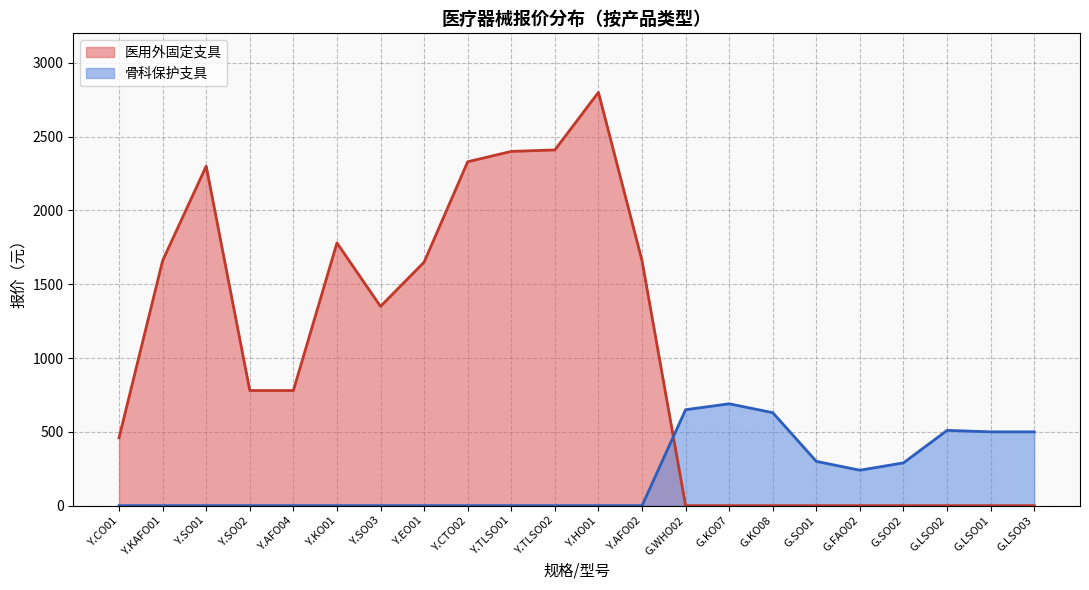

At which category does the chart reach its peak across all series?

Y.HO01